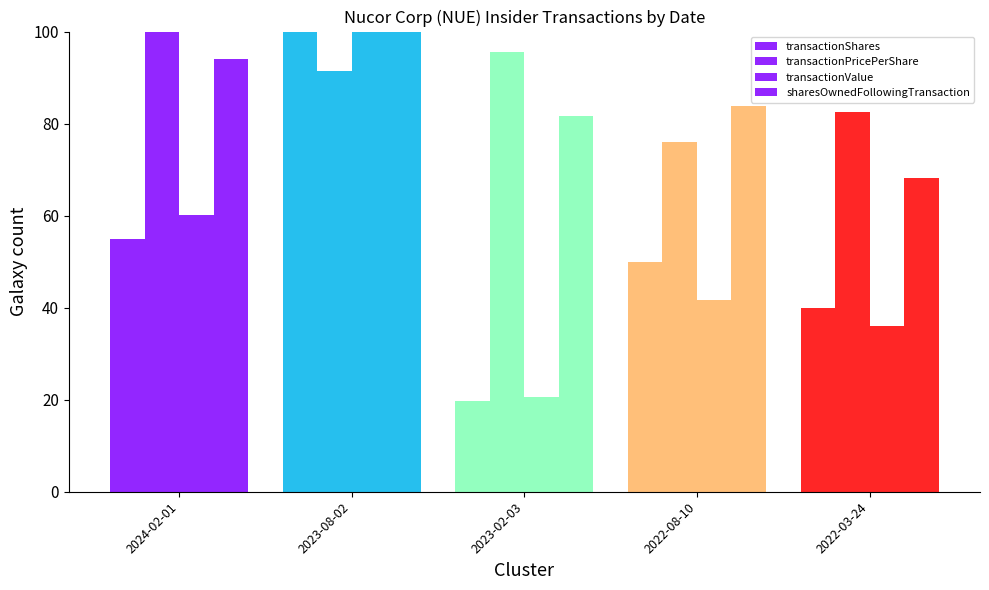

How many bars are there in each group?

4